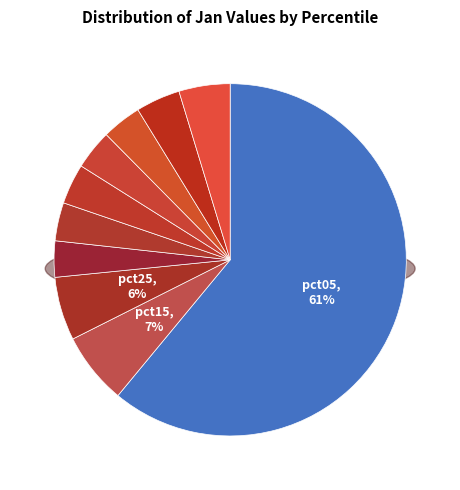

To the nearest percent, what is the difference between the largest and smallest slice percentages?

58%